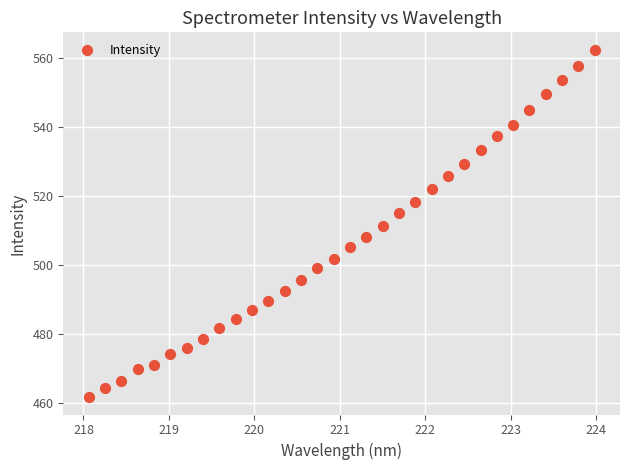

What is the range of X values (max minus min)?

5.9